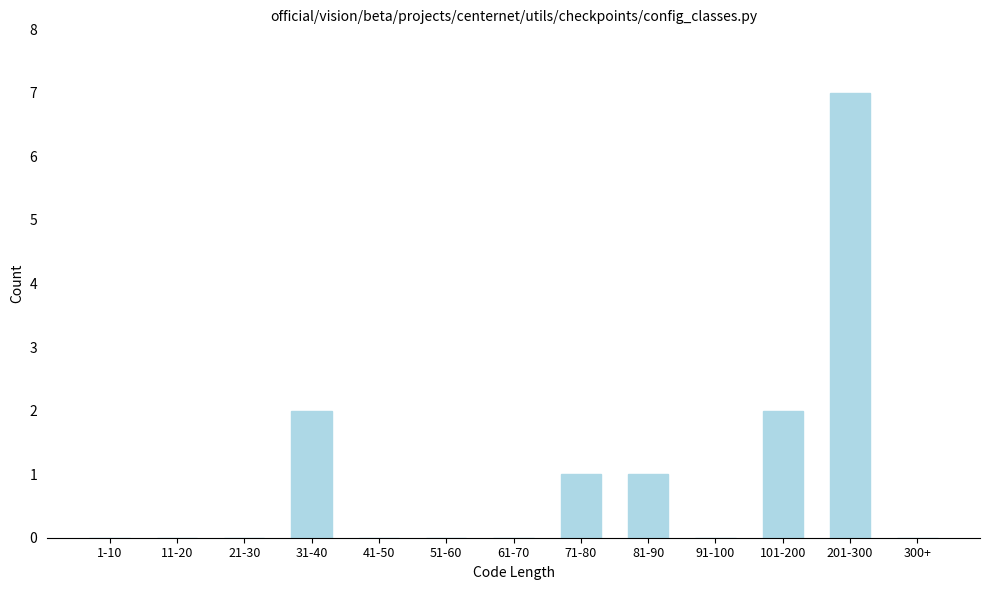

Reading left to right, extract all data points from this chart.

1-10=0	11-20=0	21-30=0	31-40=2	41-50=0	51-60=0	61-70=0	71-80=1	81-90=1	91-100=0	101-200=2	201-300=7	300+=0